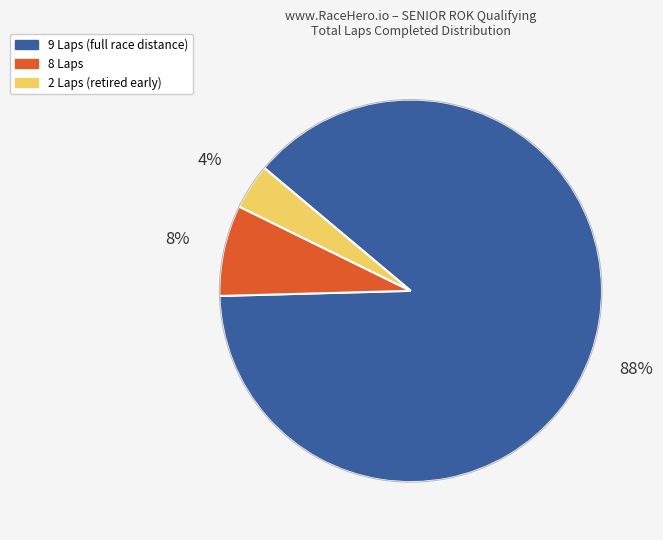

Is there a majority slice in this chart?

Yes